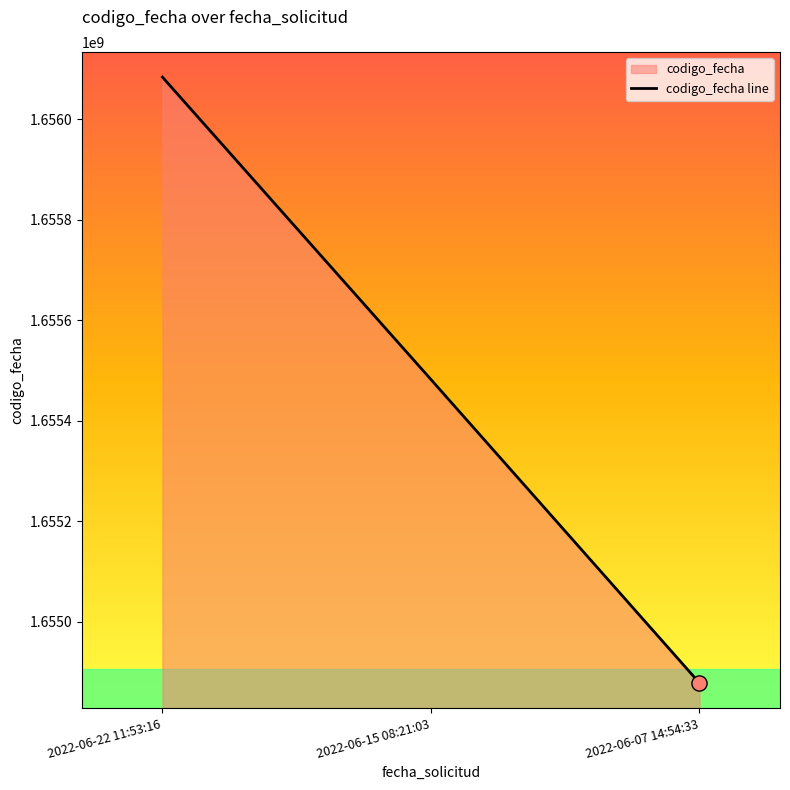

Which has a higher value, 2022-06-15 08:21:03 or 2022-06-07 14:54:33?

2022-06-15 08:21:03